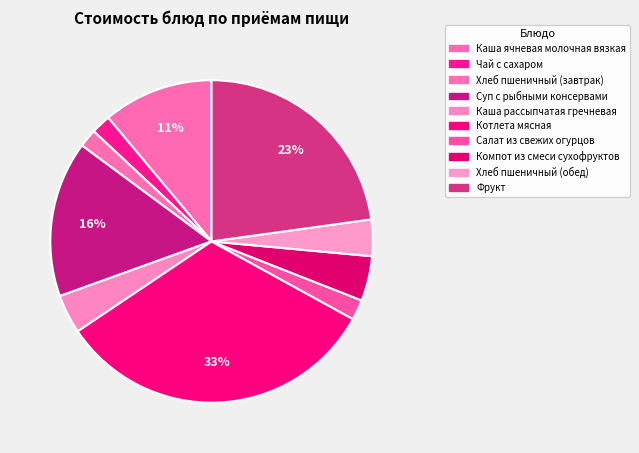

Count the number of slices in the pie.

10